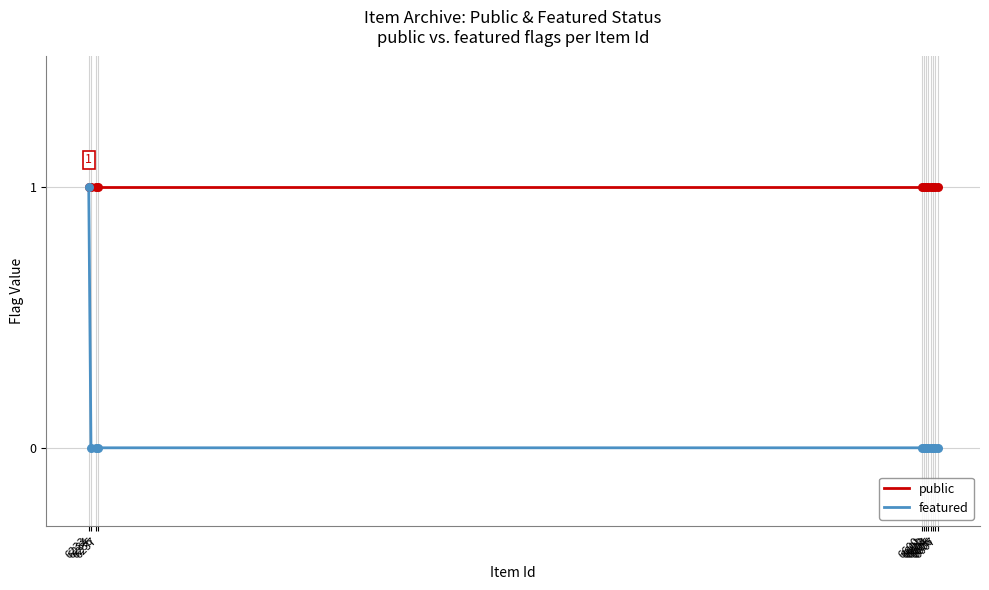

Is the value of featured at 6236 greater than the value of public at 6600?

No